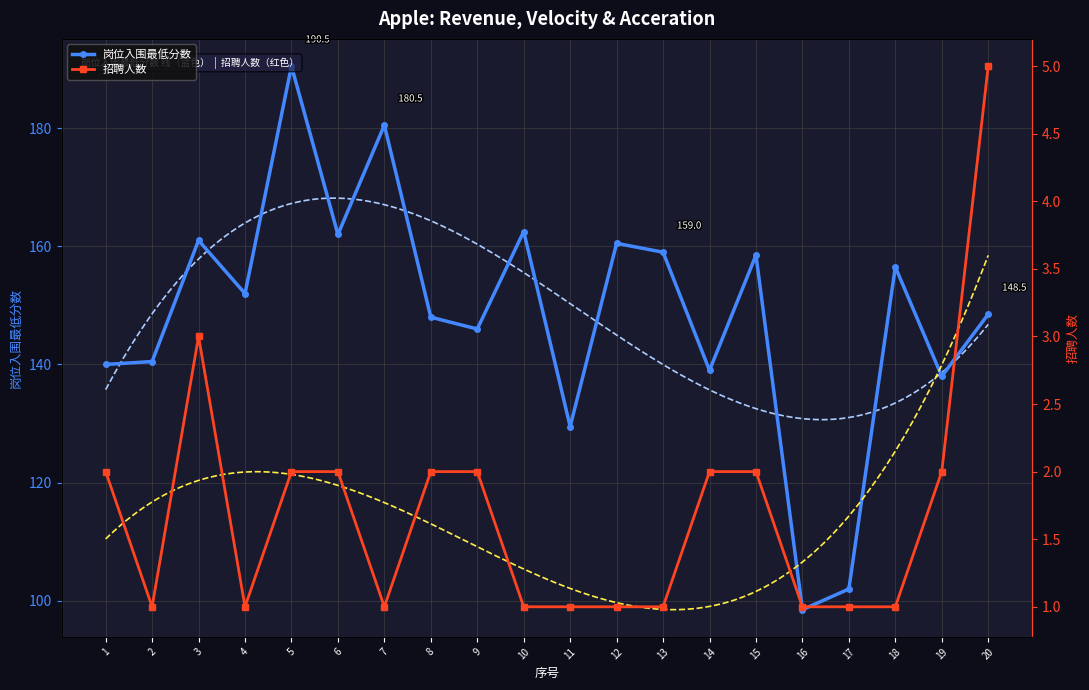

Where is the first local minimum for 岗位入围最低分数?

4